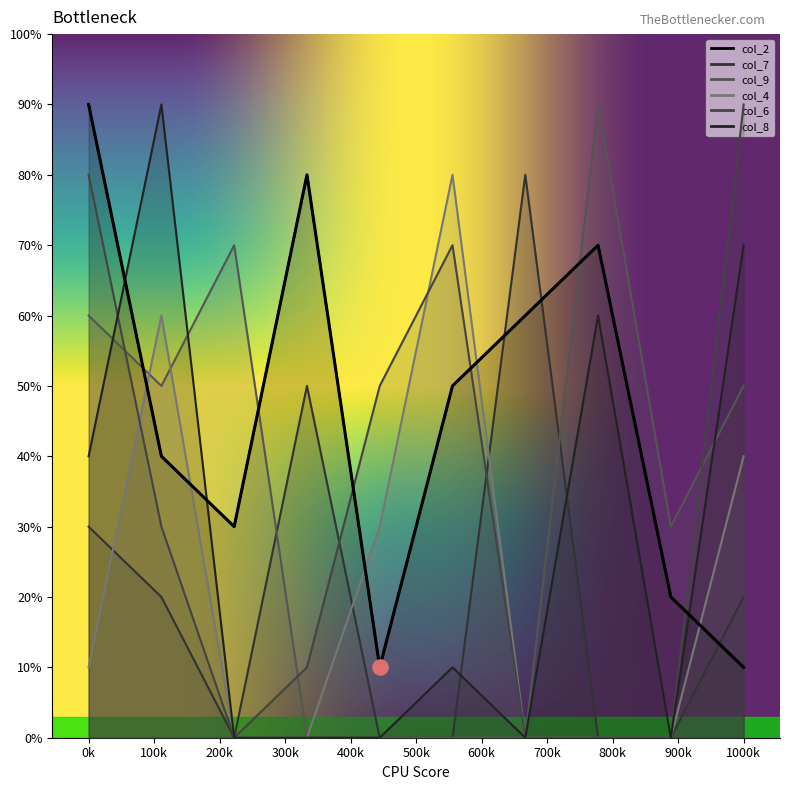

Which series has the largest total across all categories?

col_2